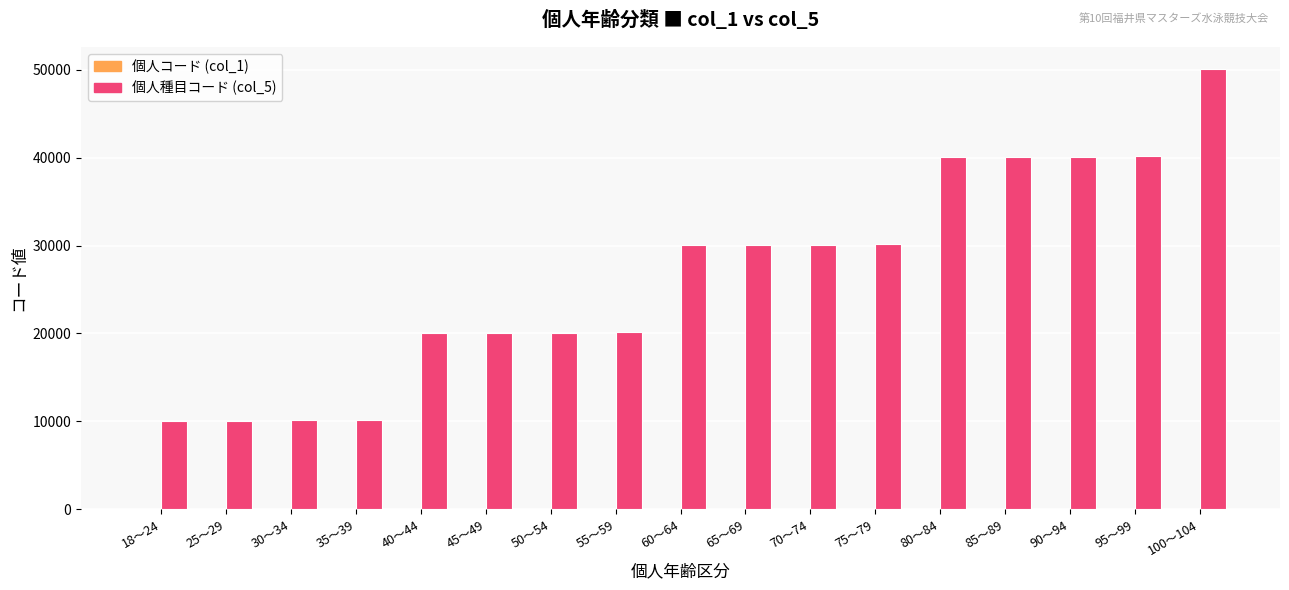

What is the greatest value displayed?

50100